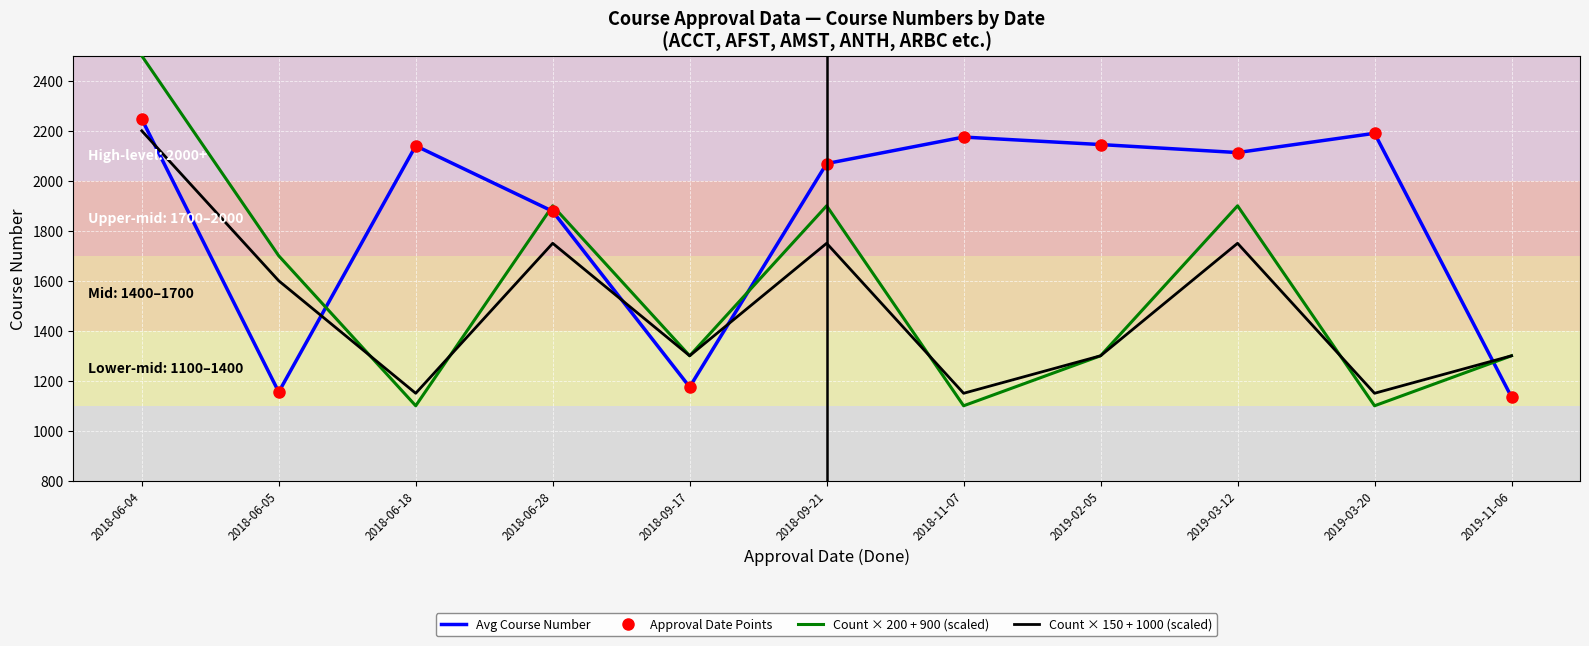

Where do Count × 200 + 900 (scaled) and Count × 150 + 1000 (scaled) first cross each other?

2018-06-05 and 2018-06-18